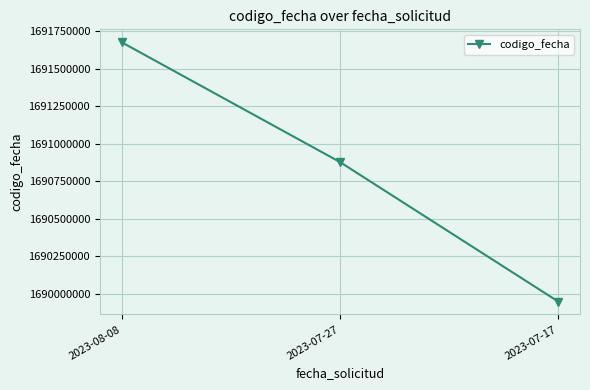

Rank the categories by value from lowest to highest.

2023-07-17, 2023-07-27, 2023-08-08